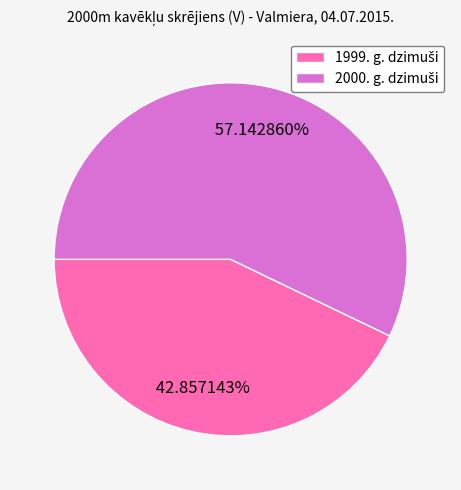

Does any single category account for the majority?

Yes